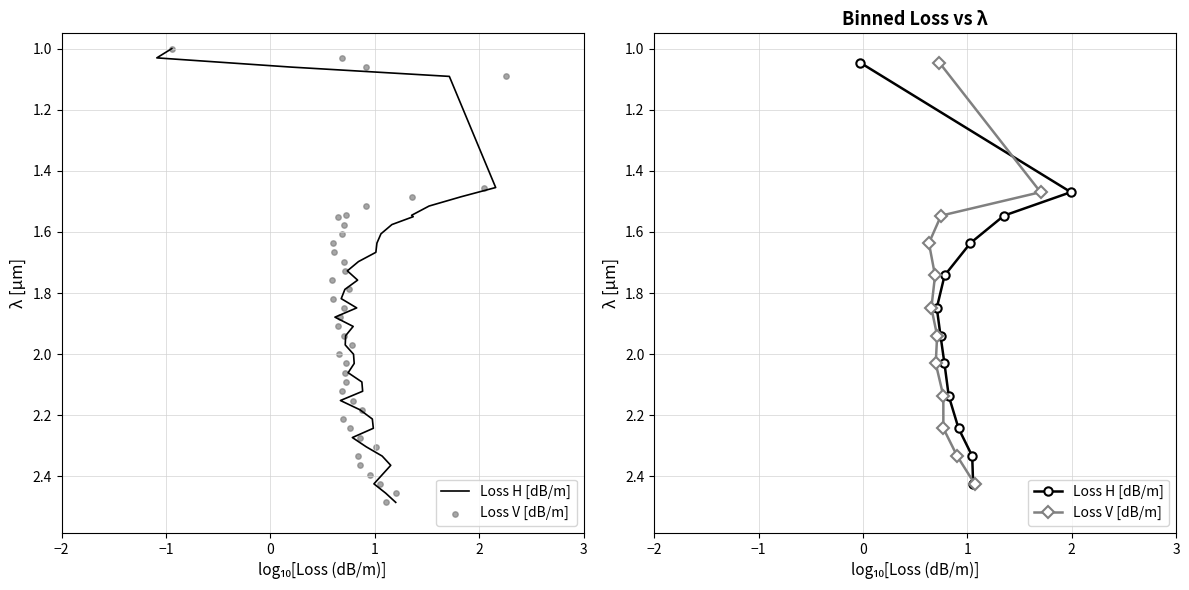

Which series has the largest total across all categories?

Loss H [dB/m]